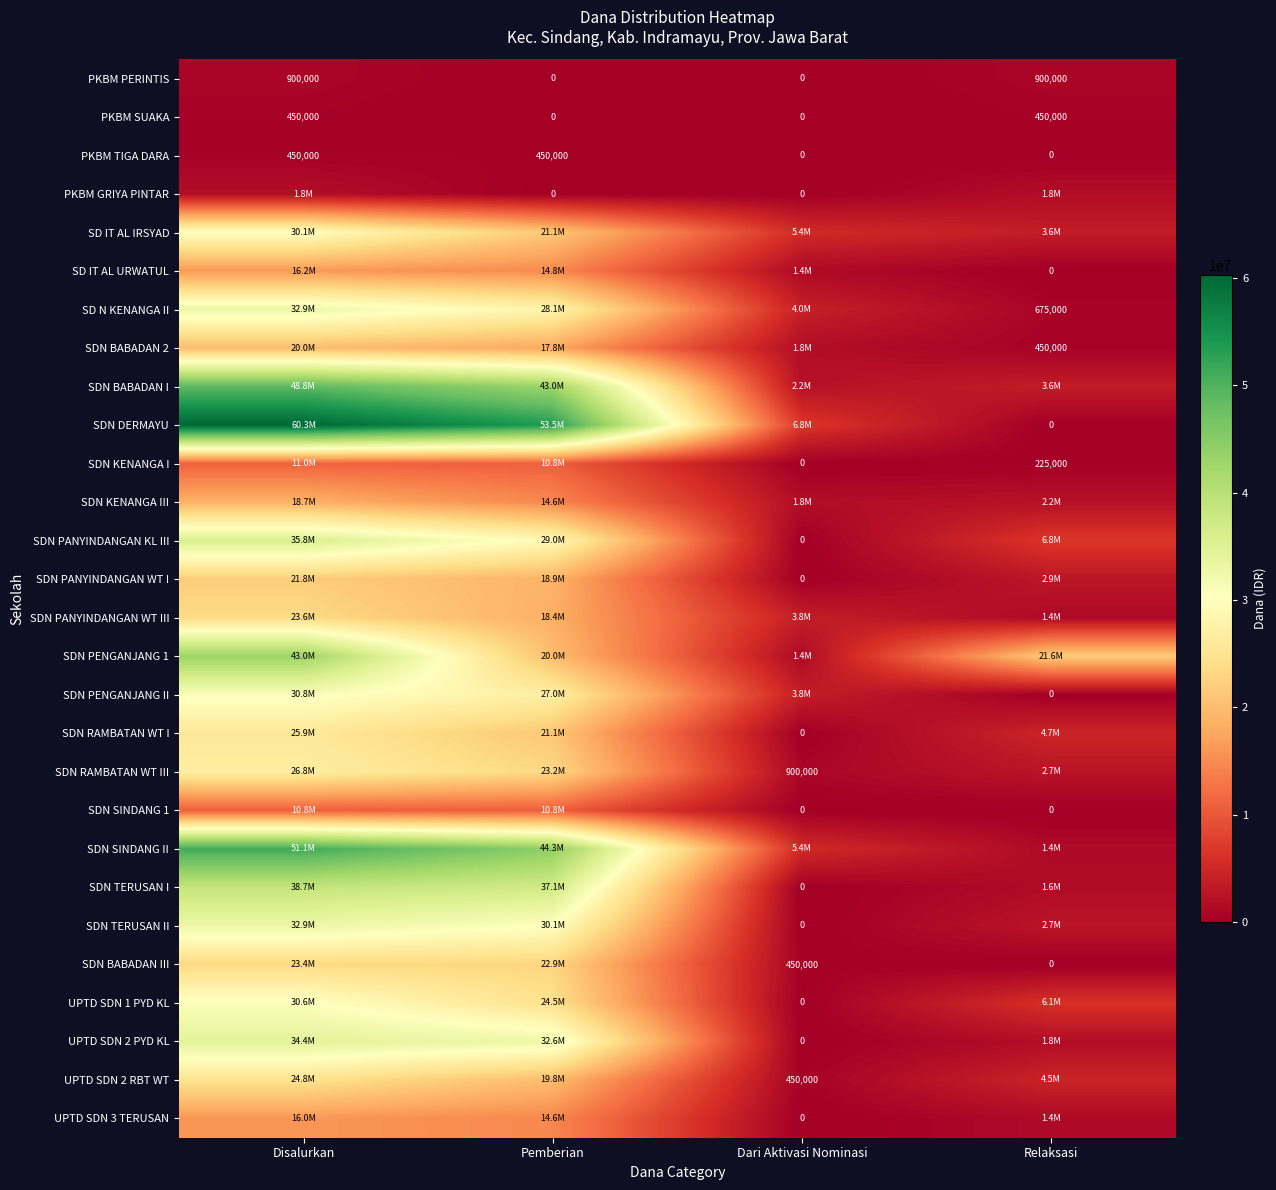

The PKBM SUAKA series shows 0 at Dari Aktivasi Nominasi. True or false?

True